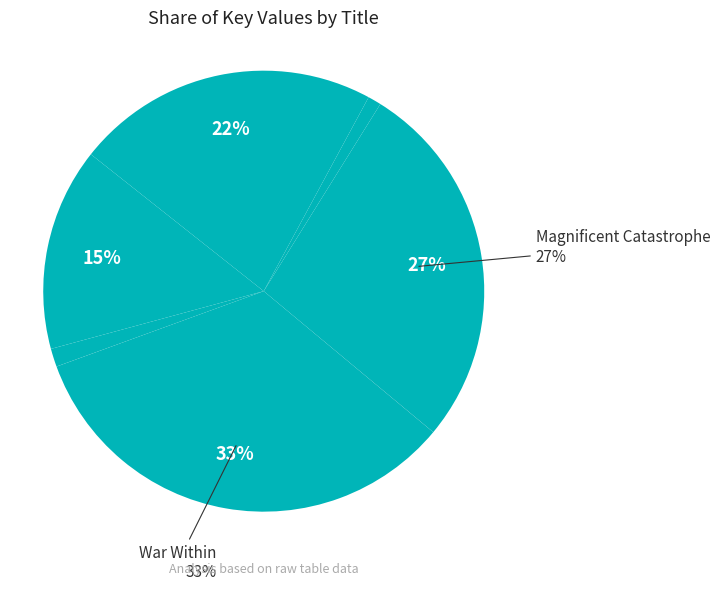

Which slice is the smallest?

Prize